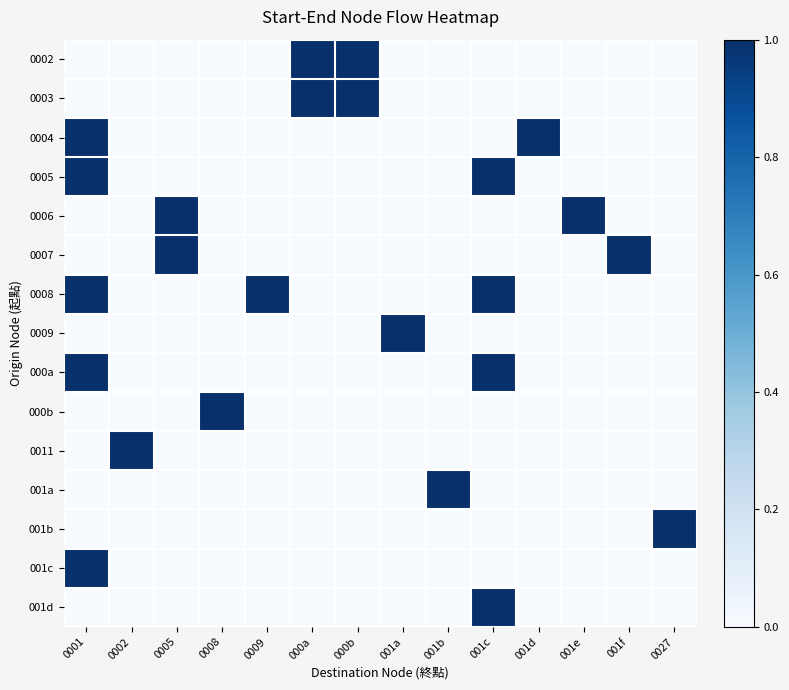

Reading right to left, what are all the values shown in this chart?

0002: 0027=0	001f=0	001e=0	001d=0	001c=0	001b=0	001a=0	000b=1	000a=1	0009=0	0008=0	0005=0	0002=0	0001=0
0003: 0027=0	001f=0	001e=0	001d=0	001c=0	001b=0	001a=0	000b=1	000a=1	0009=0	0008=0	0005=0	0002=0	0001=0
0004: 0027=0	001f=0	001e=0	001d=1	001c=0	001b=0	001a=0	000b=0	000a=0	0009=0	0008=0	0005=0	0002=0	0001=1
0005: 0027=0	001f=0	001e=0	001d=0	001c=1	001b=0	001a=0	000b=0	000a=0	0009=0	0008=0	0005=0	0002=0	0001=1
0006: 0027=0	001f=0	001e=1	001d=0	001c=0	001b=0	001a=0	000b=0	000a=0	0009=0	0008=0	0005=1	0002=0	0001=0
0007: 0027=0	001f=1	001e=0	001d=0	001c=0	001b=0	001a=0	000b=0	000a=0	0009=0	0008=0	0005=1	0002=0	0001=0
0008: 0027=0	001f=0	001e=0	001d=0	001c=1	001b=0	001a=0	000b=0	000a=0	0009=1	0008=0	0005=0	0002=0	0001=1
0009: 0027=0	001f=0	001e=0	001d=0	001c=0	001b=0	001a=1	000b=0	000a=0	0009=0	0008=0	0005=0	0002=0	0001=0
000a: 0027=0	001f=0	001e=0	001d=0	001c=1	001b=0	001a=0	000b=0	000a=0	0009=0	0008=0	0005=0	0002=0	0001=1
000b: 0027=0	001f=0	001e=0	001d=0	001c=0	001b=0	001a=0	000b=0	000a=0	0009=0	0008=1	0005=0	0002=0	0001=0
0011: 0027=0	001f=0	001e=0	001d=0	001c=0	001b=0	001a=0	000b=0	000a=0	0009=0	0008=0	0005=0	0002=1	0001=0
001a: 0027=0	001f=0	001e=0	001d=0	001c=0	001b=1	001a=0	000b=0	000a=0	0009=0	0008=0	0005=0	0002=0	0001=0
001b: 0027=1	001f=0	001e=0	001d=0	001c=0	001b=0	001a=0	000b=0	000a=0	0009=0	0008=0	0005=0	0002=0	0001=0
001c: 0027=0	001f=0	001e=0	001d=0	001c=0	001b=0	001a=0	000b=0	000a=0	0009=0	0008=0	0005=0	0002=0	0001=1
001d: 0027=0	001f=0	001e=0	001d=0	001c=1	001b=0	001a=0	000b=0	000a=0	0009=0	0008=0	0005=0	0002=0	0001=0